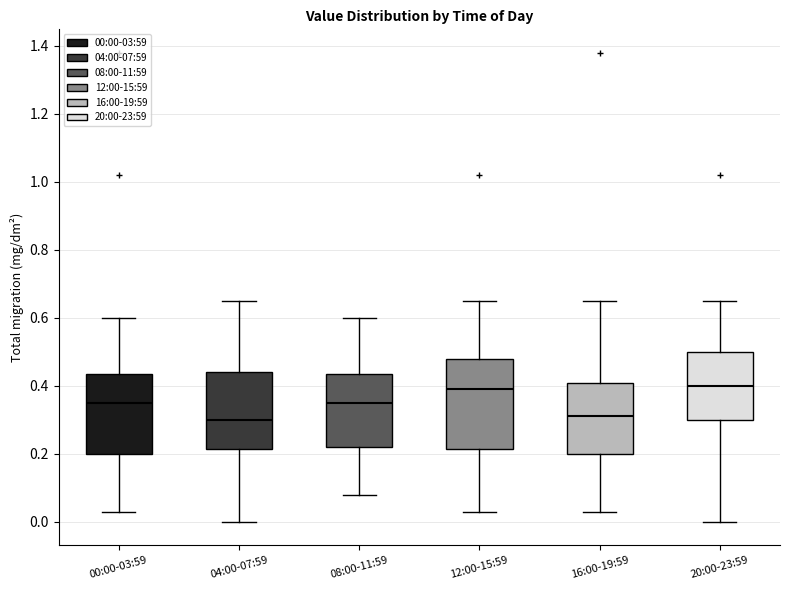

Where does the upper whisker of the box for 00:00-03:59 end on the y-axis? The values are not printed on the chart, so give them approximately, as read against the axis.

0.60